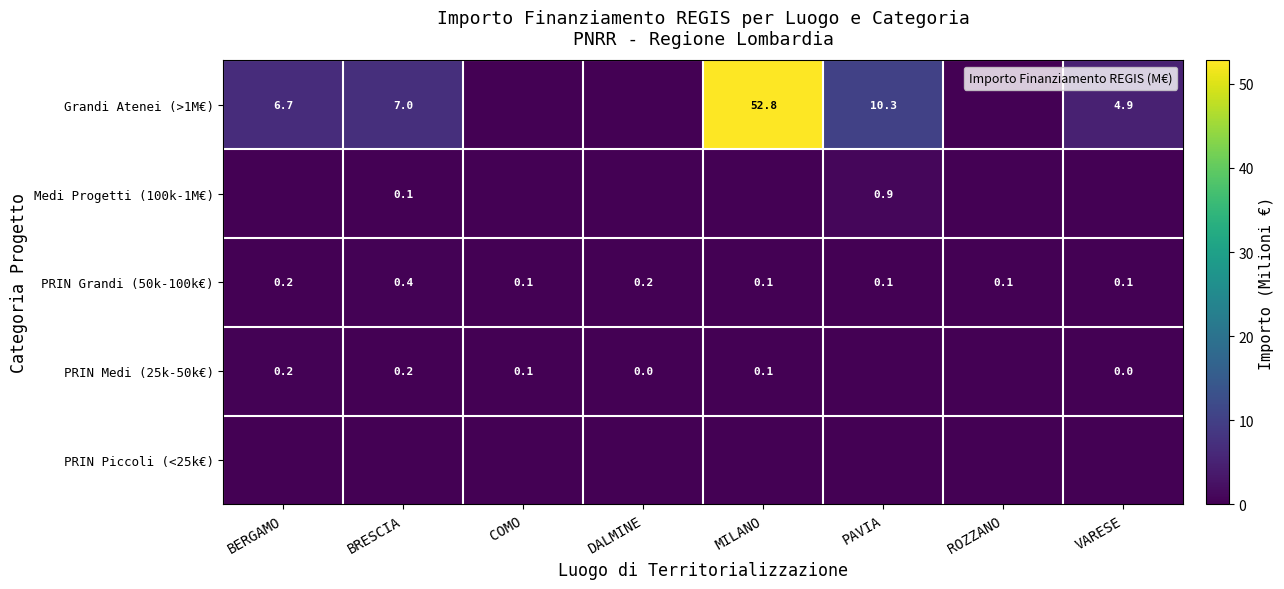

Which label corresponds to the smallest value in the chart?

COMO